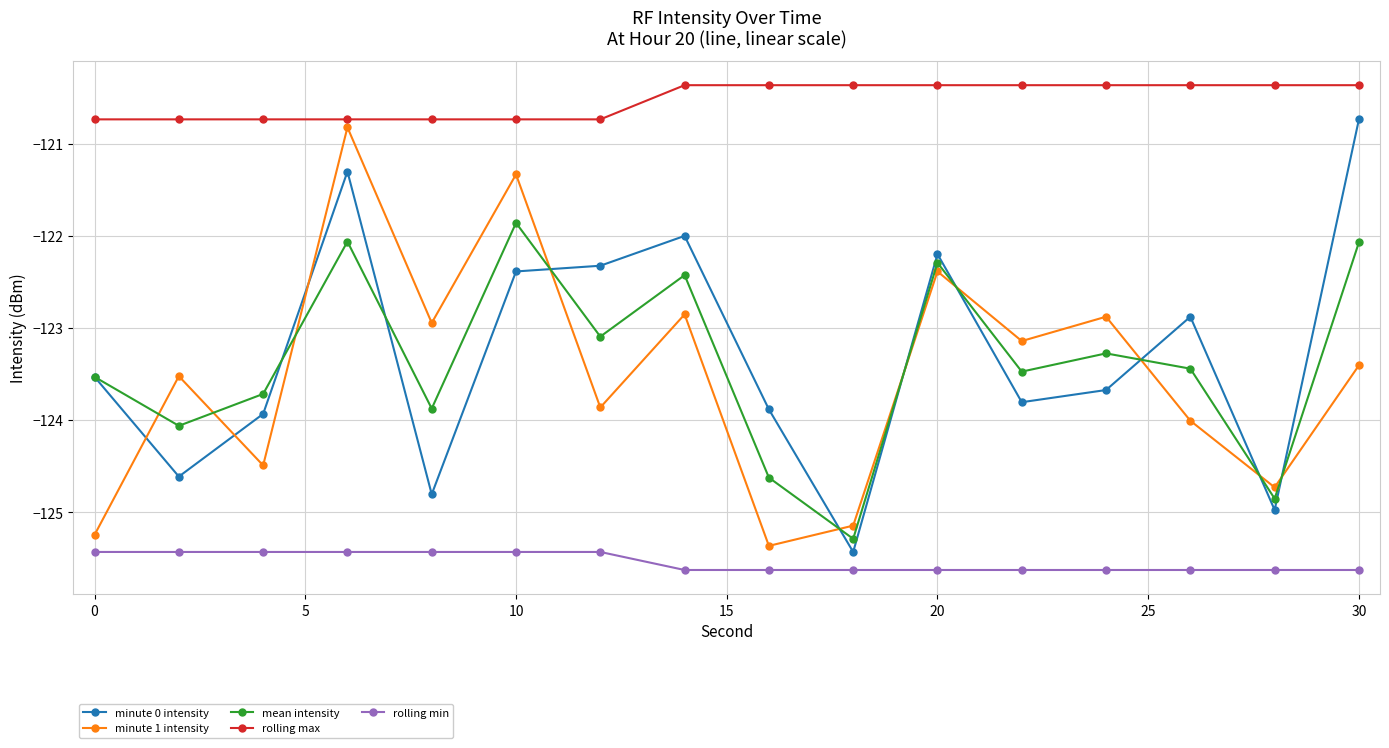

Which series has the largest total across all categories?

rolling max